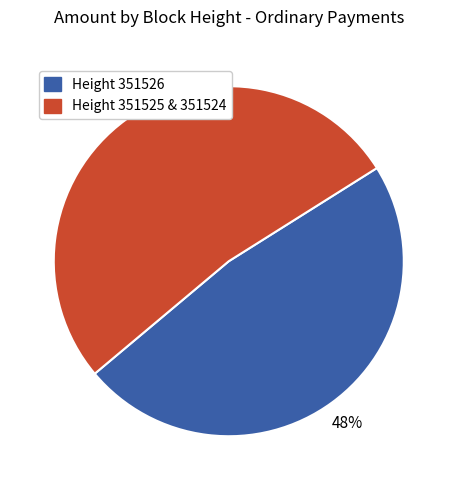

To the nearest percent, what is the difference between the largest and smallest slice percentages?

4%